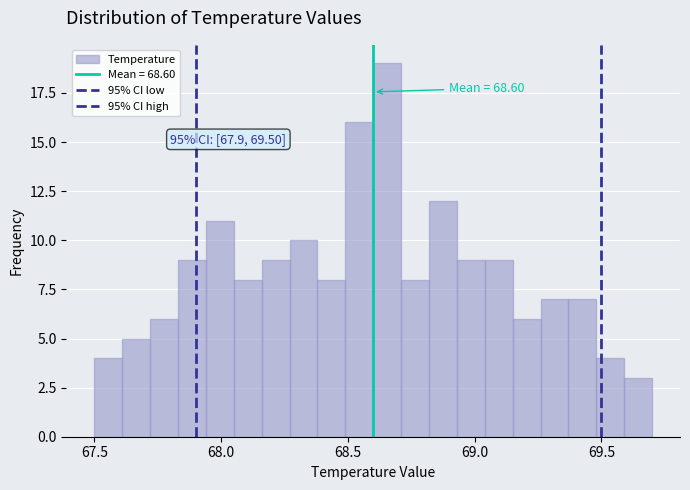

Read against the x-axis, roughly where is the centre of the tallest bar?

68.65